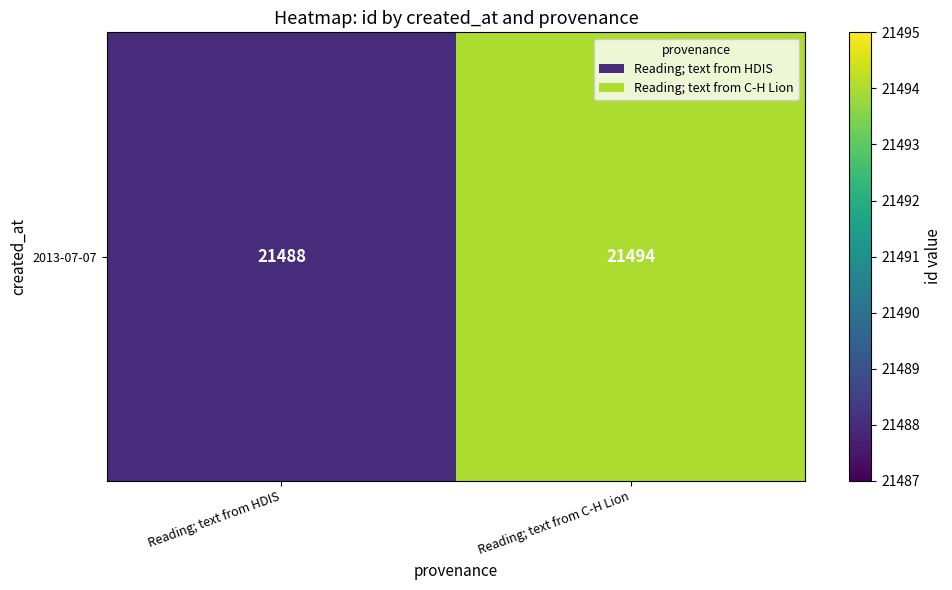

What is the smallest value displayed?

21488